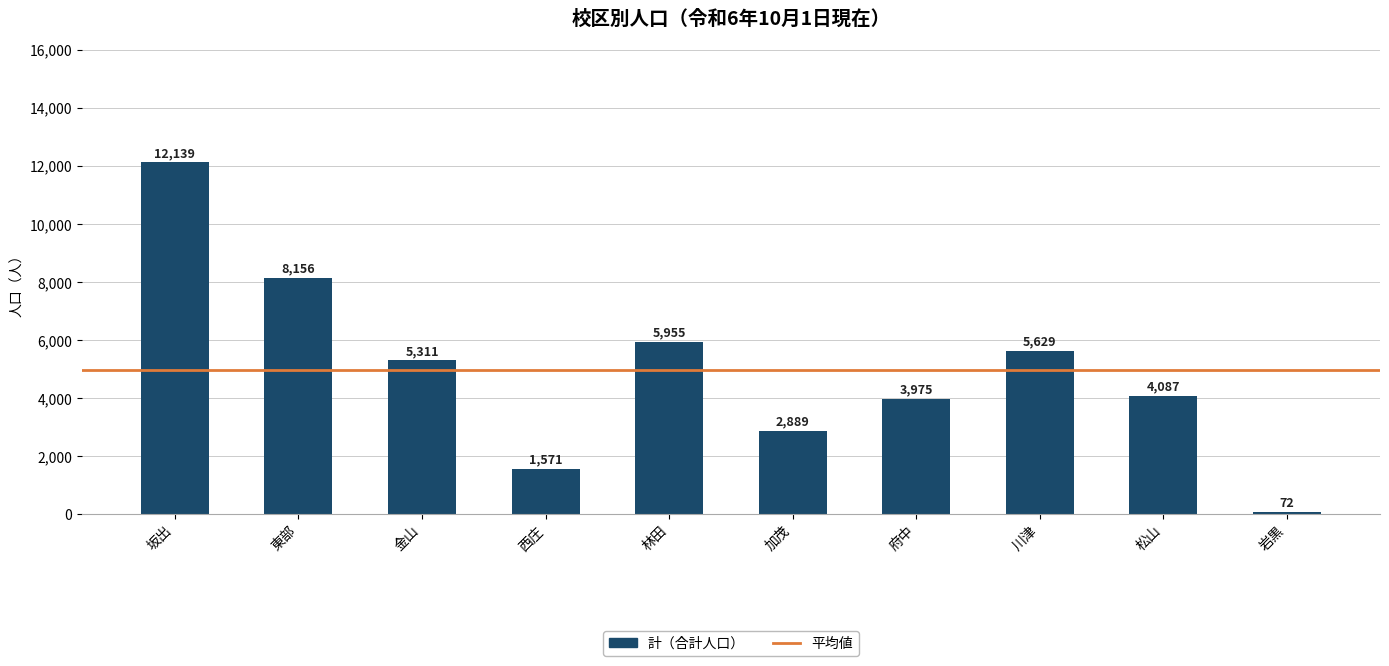

What is the maximum value shown in the chart?

12139